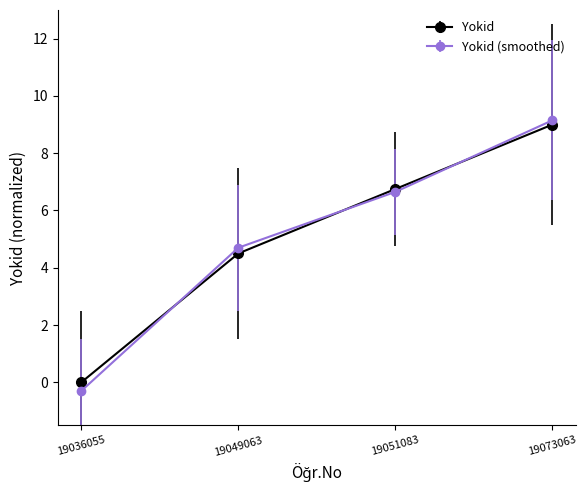

How many data points in Yokid (smoothed) are above 6?

2